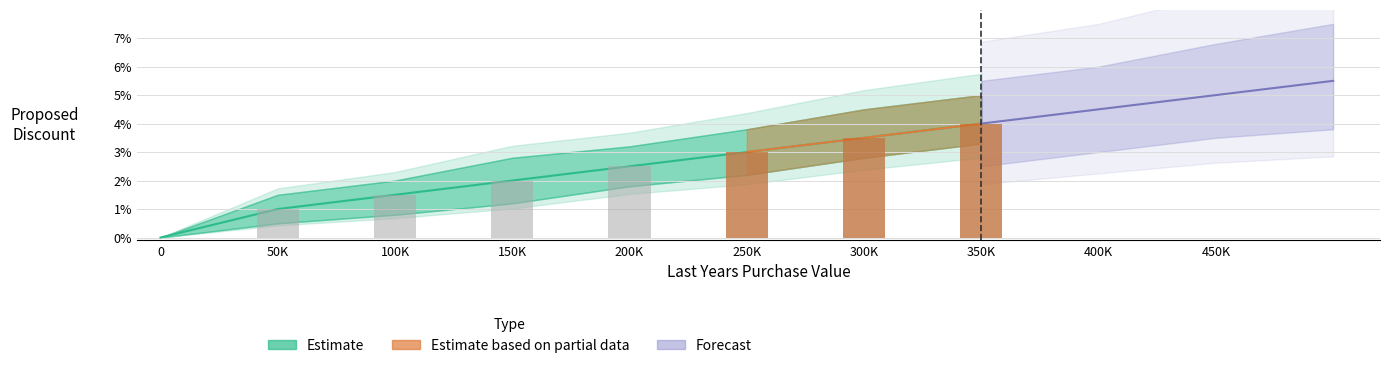

List the labels in order of Discount Mid value, smallest first.

0, 50K, 100K, 150K, 200K, 250K, 300K, 350K